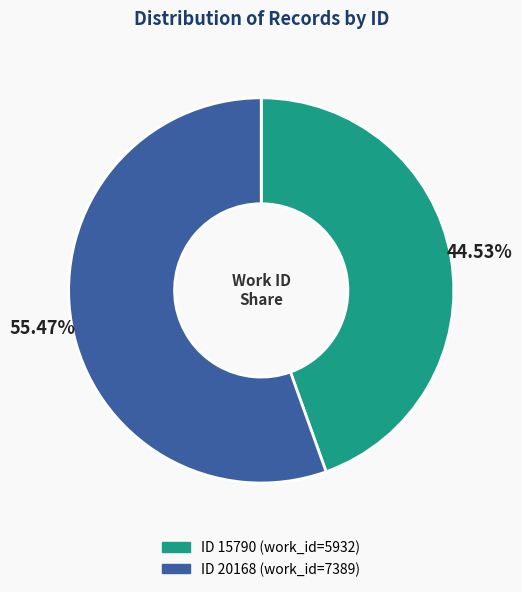

Count the number of slices in the pie.

2